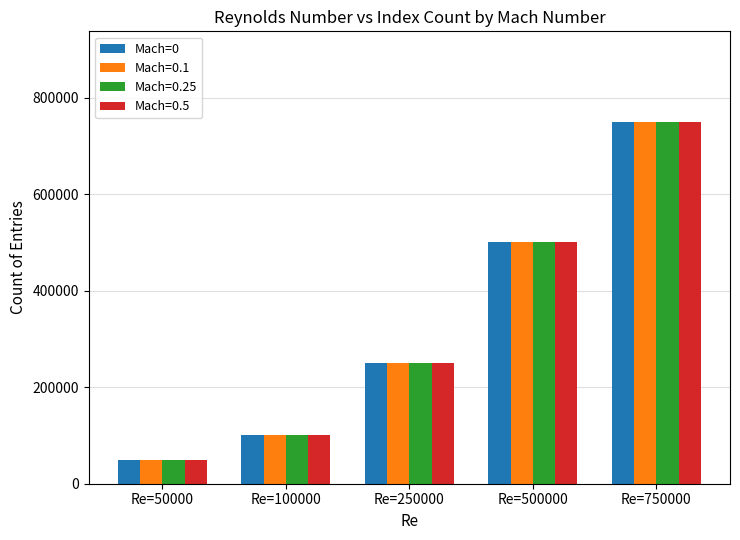

The value of Mach=0.1 at Re=750000 is 1343568. True or false?

False